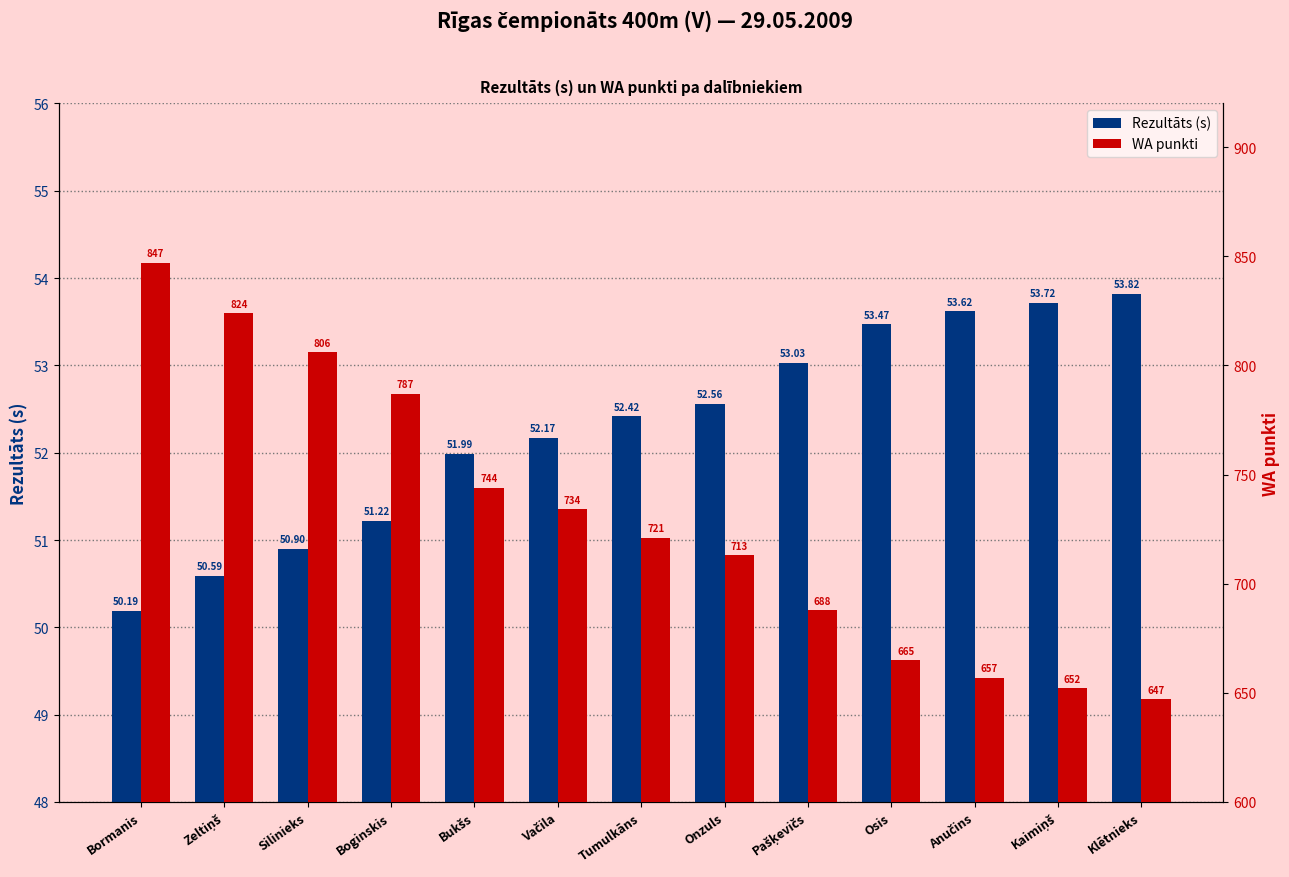

Which series has the largest total across all categories?

WA punkti